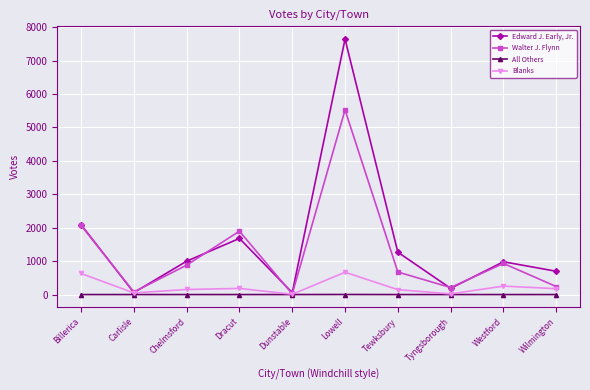

In Blanks, how many points are lower than both neighbors (excluding endpoints)?

3